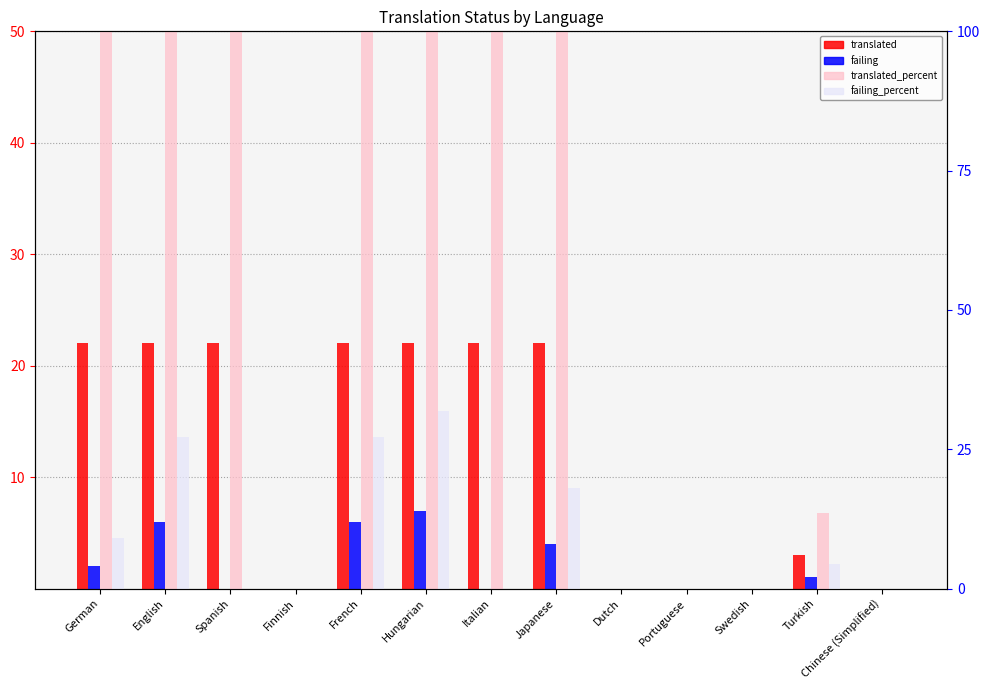

Reading left to right, extract all data points from this chart.

translated: German=22.0	English=22.0	Spanish=22.0	Finnish=0.0	French=22.0	Hungarian=22.0	Italian=22.0	Japanese=22.0	Dutch=0.0	Portuguese=0.0	Swedish=0.0	Turkish=3.0	Chinese (Simplified)=0.0
failing: German=2.0	English=6.0	Spanish=0.0	Finnish=0.0	French=6.0	Hungarian=7.0	Italian=0.0	Japanese=4.0	Dutch=0.0	Portuguese=0.0	Swedish=0.0	Turkish=1.0	Chinese (Simplified)=0.0
translated_percent: German=100.0	English=100.0	Spanish=100.0	Finnish=0.0	French=100.0	Hungarian=100.0	Italian=100.0	Japanese=100.0	Dutch=0.0	Portuguese=0.0	Swedish=0.0	Turkish=13.6	Chinese (Simplified)=0.0
failing_percent: German=9.0	English=27.2	Spanish=0.0	Finnish=0.0	French=27.2	Hungarian=31.8	Italian=0.0	Japanese=18.1	Dutch=0.0	Portuguese=0.0	Swedish=0.0	Turkish=4.5	Chinese (Simplified)=0.0